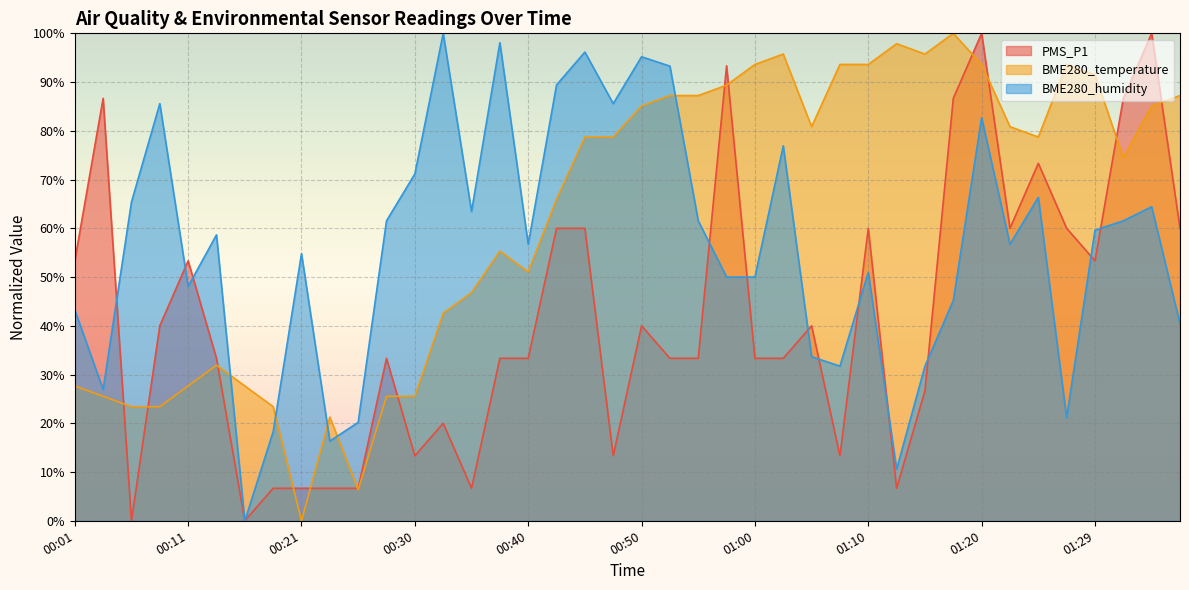

How many intersections are there between BME280_humidity and BME280_temperature?

5